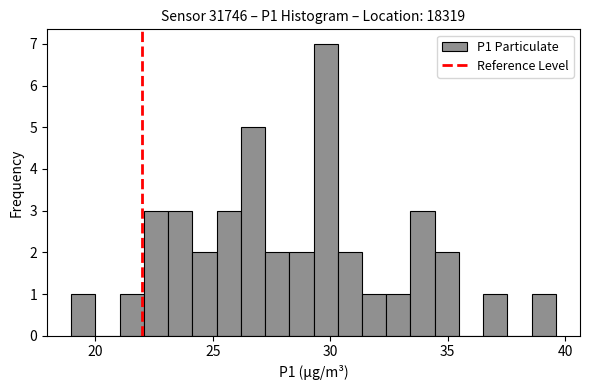

Around what value on the x-axis is the tallest bar? Give the approximate position of its centre, as read against the axis.

30.0